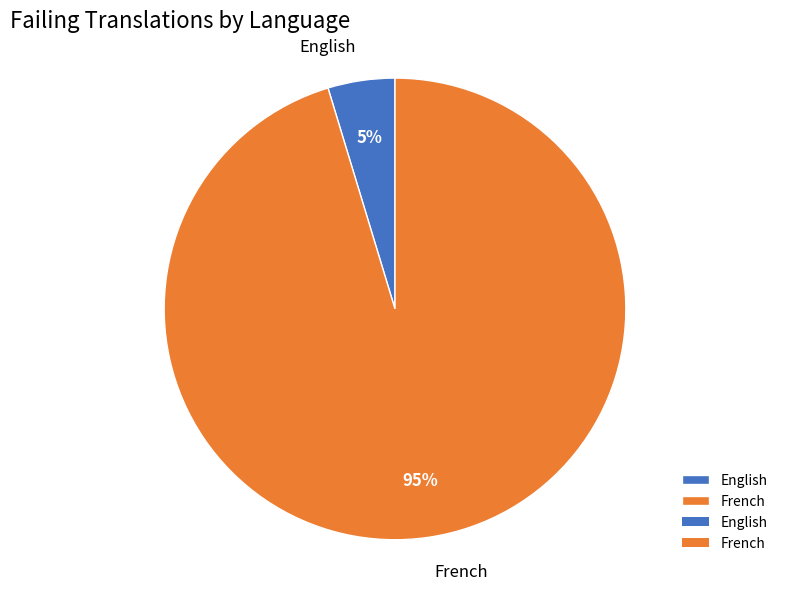

To the nearest percent, what portion does French represent?

95%